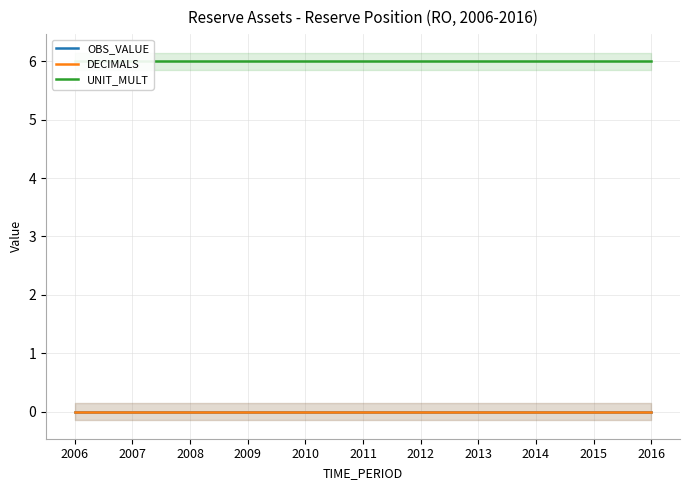

Reading left to right, list all the values displayed in this chart.

OBS_VALUE: 2006=0	2007=0	2008=0	2009=0	2010=0	2011=0	2012=0	2013=0	2014=0	2015=0	2016=0
DECIMALS: 2006=0	2007=0	2008=0	2009=0	2010=0	2011=0	2012=0	2013=0	2014=0	2015=0	2016=0
UNIT_MULT: 2006=6	2007=6	2008=6	2009=6	2010=6	2011=6	2012=6	2013=6	2014=6	2015=6	2016=6